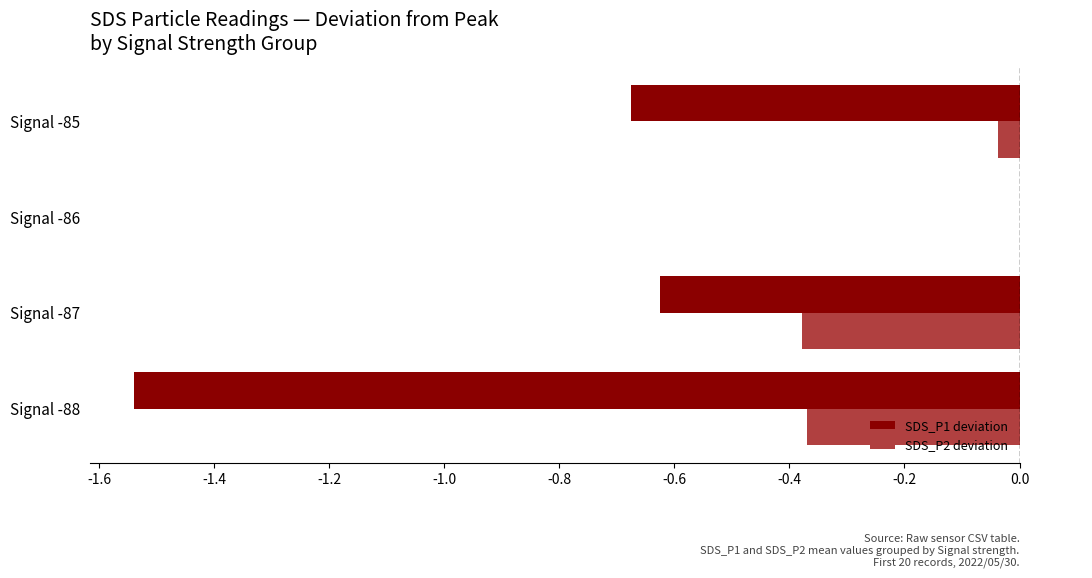

What is the sum of all SDS_P2 deviation values?

-0.8